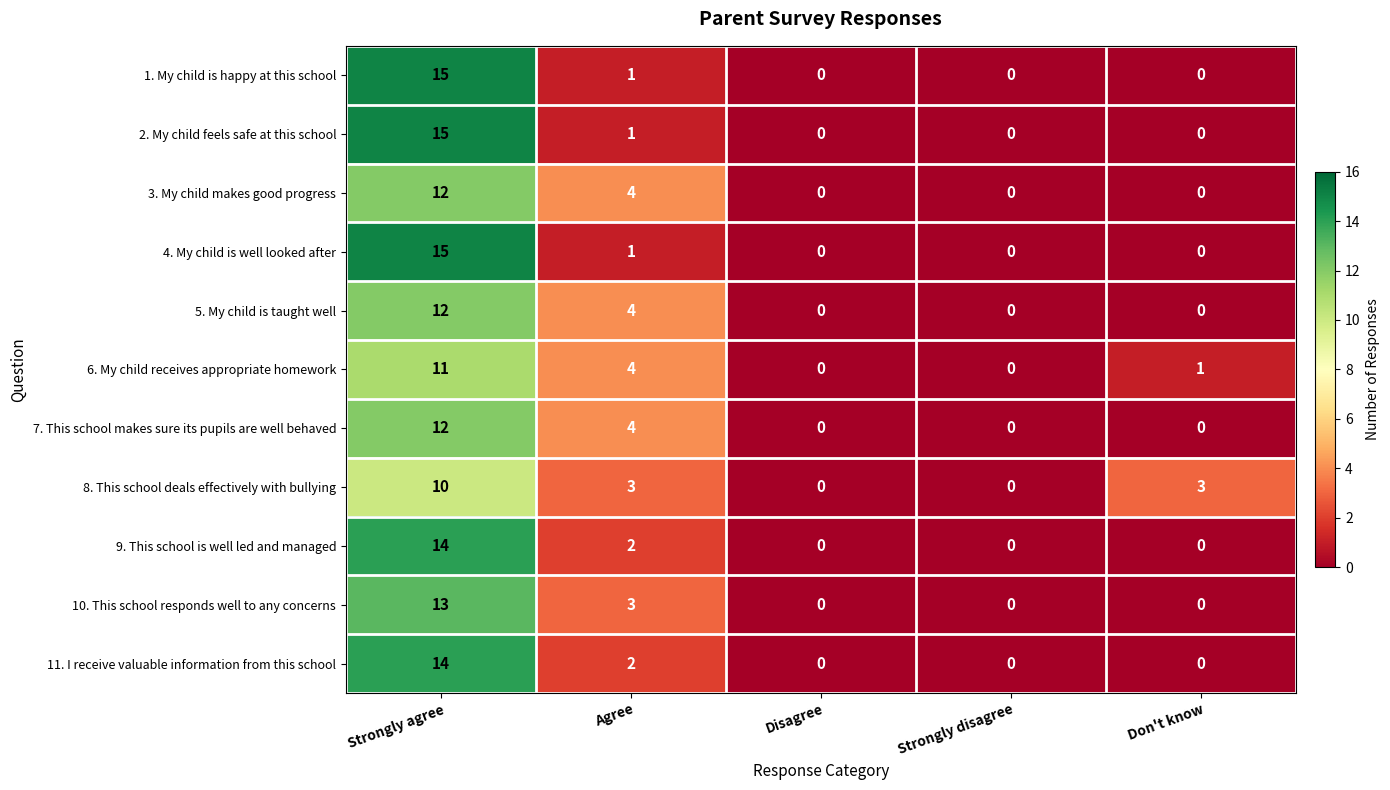

The 3. My child makes good progress series shows 4 at Don't know. True or false?

False